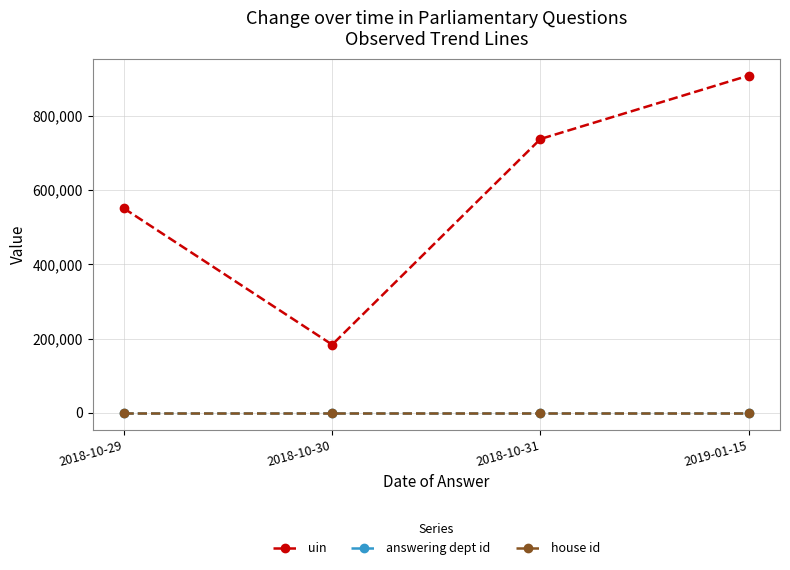

Rank the categories by uin value from lowest to highest.

2018-10-30, 2018-10-29, 2018-10-31, 2019-01-15